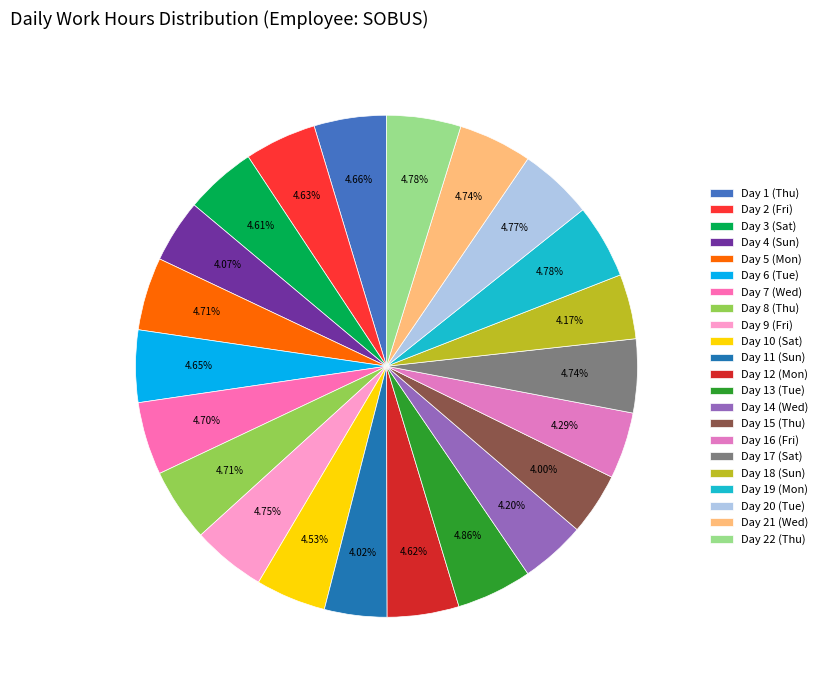

To the nearest percent, what is the average slice percentage?

5%